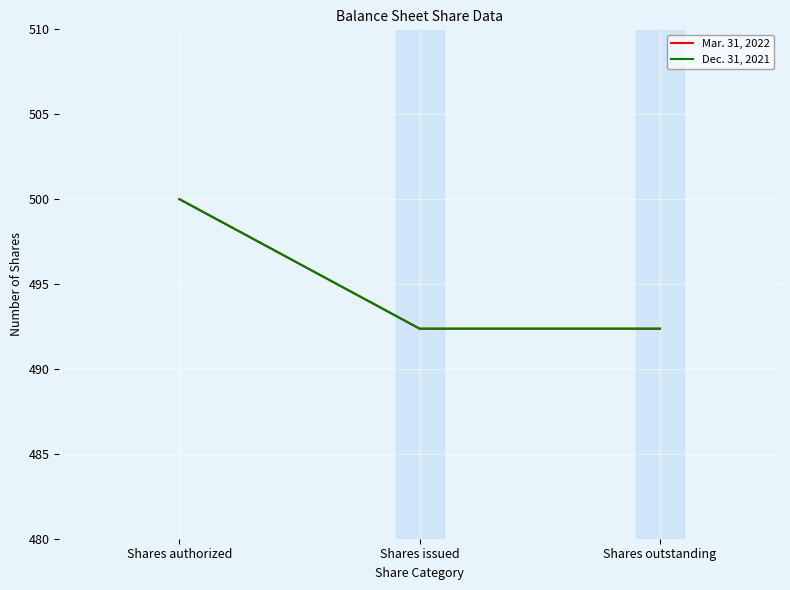

Does the chart display data point markers on the line(s)?

No